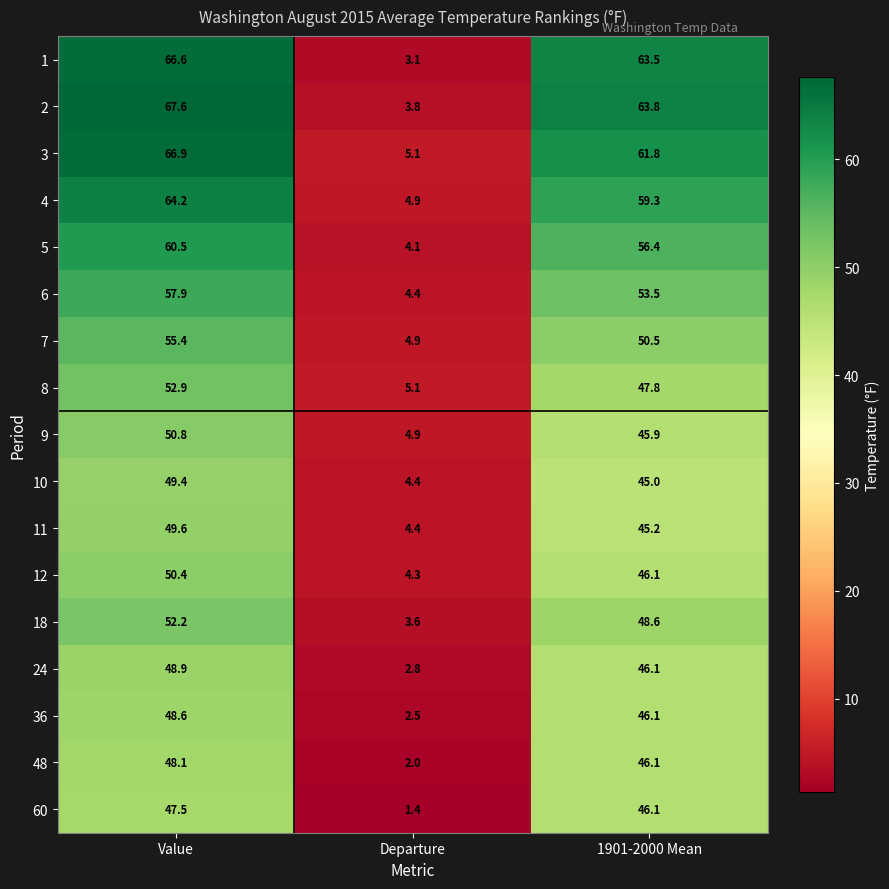

Is it true that 9 equals 87.2 at Value?

False